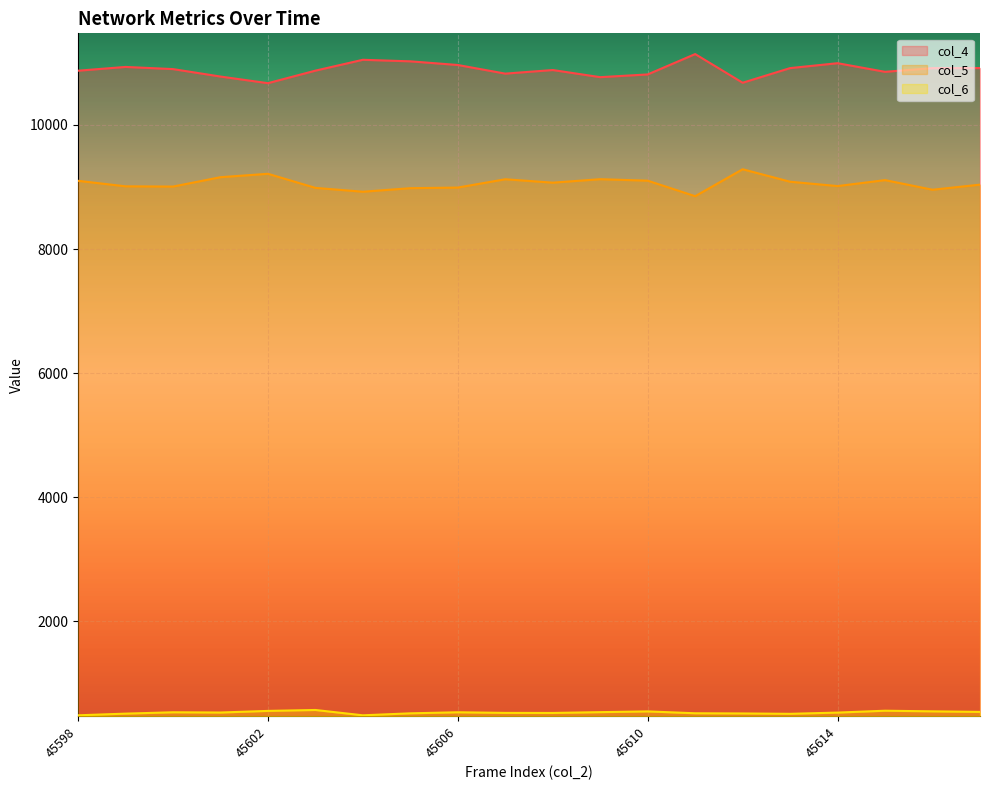

Which category has the highest value in the col_6 series?

45603